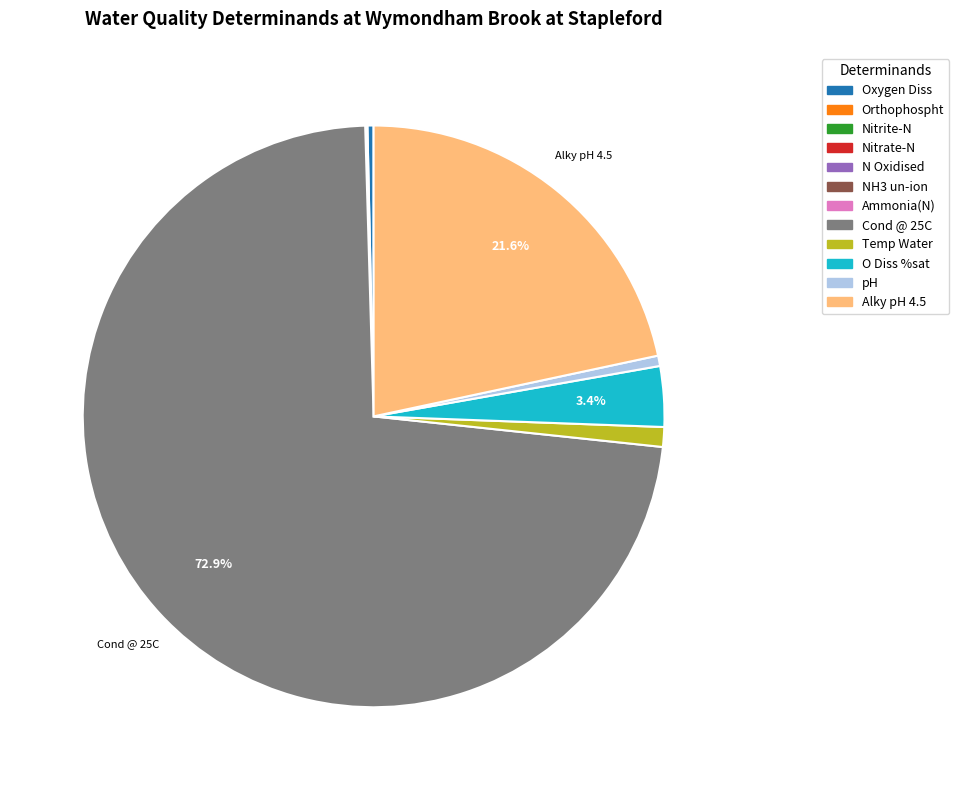

To the nearest percent, what is the difference between the largest and smallest slice percentages?

73%